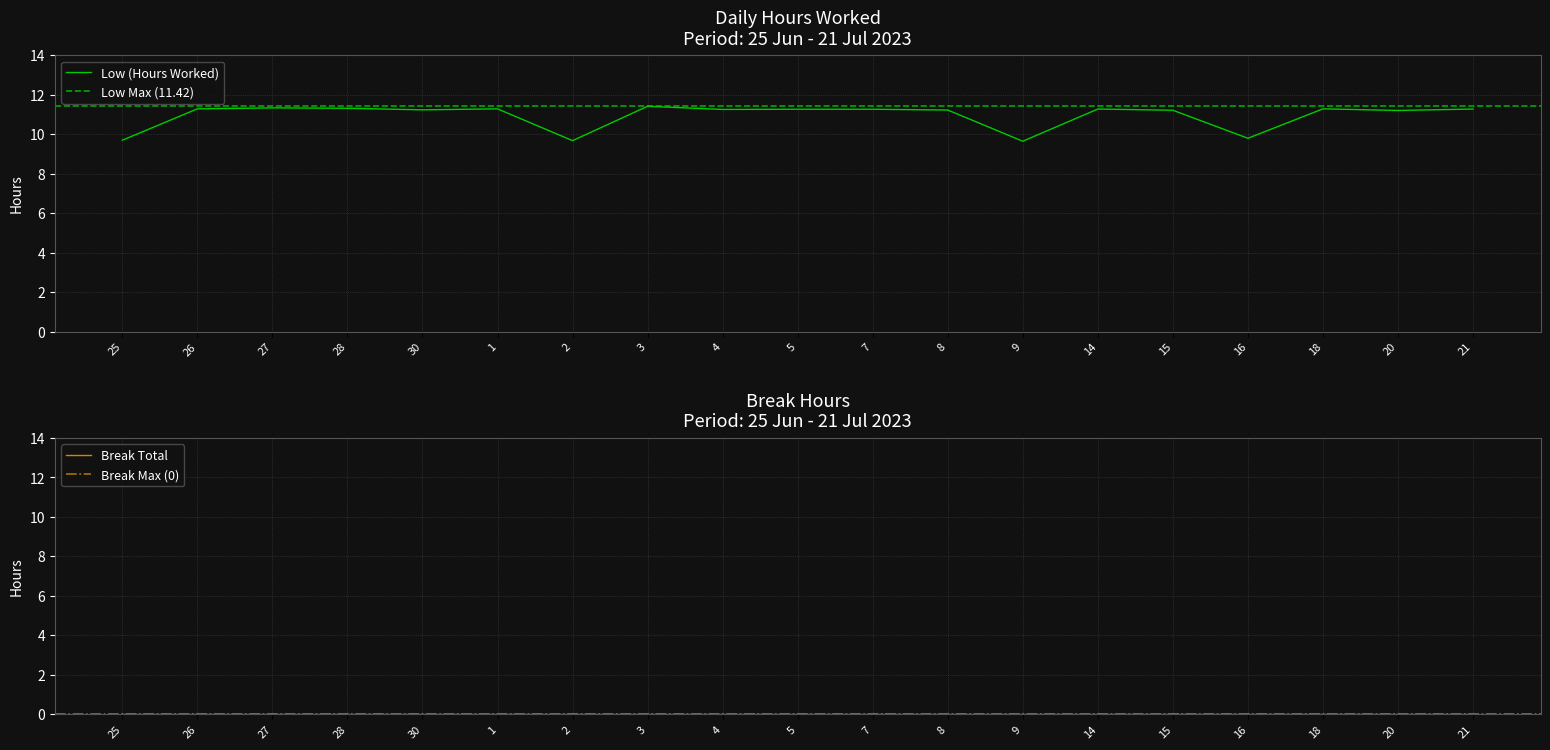

Rank the categories by value from highest to lowest.

3, 27, 28, 26, 1, 18, 14, 21, 5, 7, 4, 30, 8, 15, 20, 16, 25, 2, 9